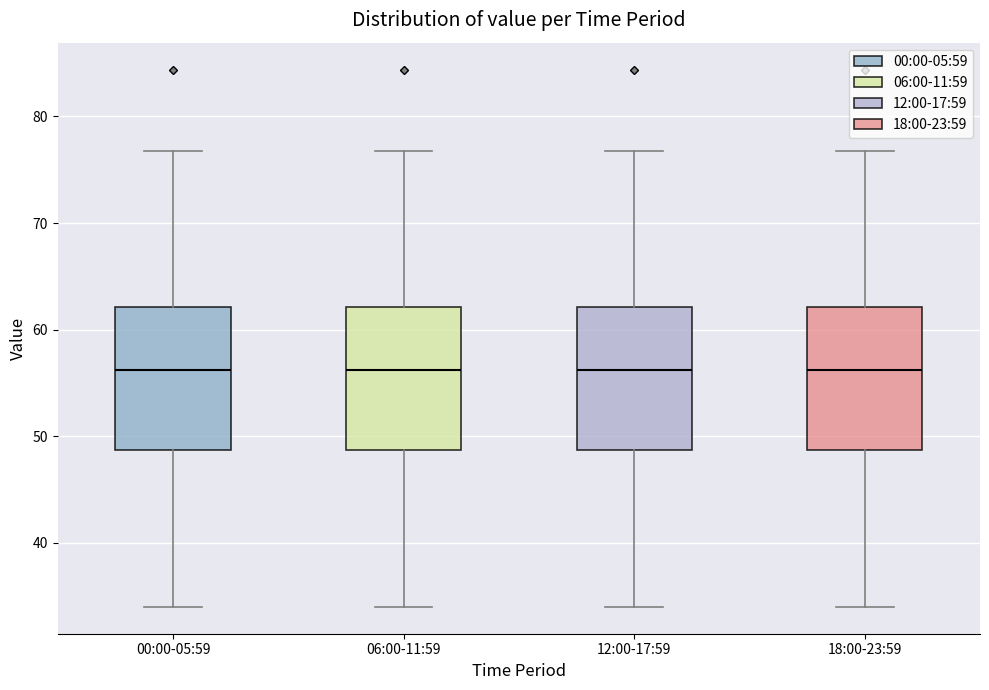

Where is the upper edge of the box for 06:00-11:59 on the y-axis? The values are not printed on the chart, so give them approximately, as read against the axis.

62